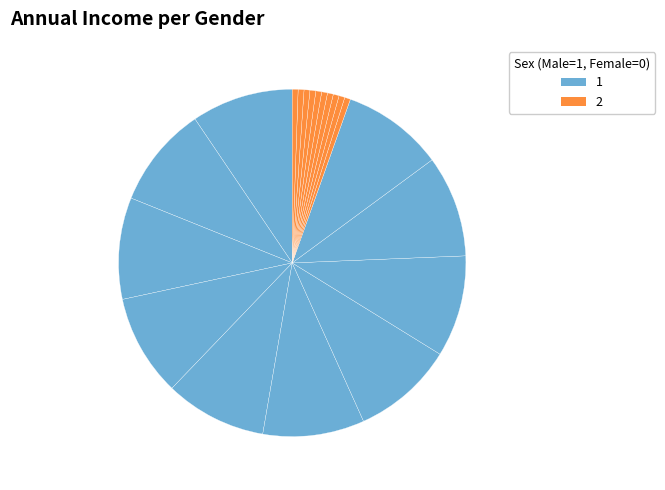

How many segments does this pie chart have?

20